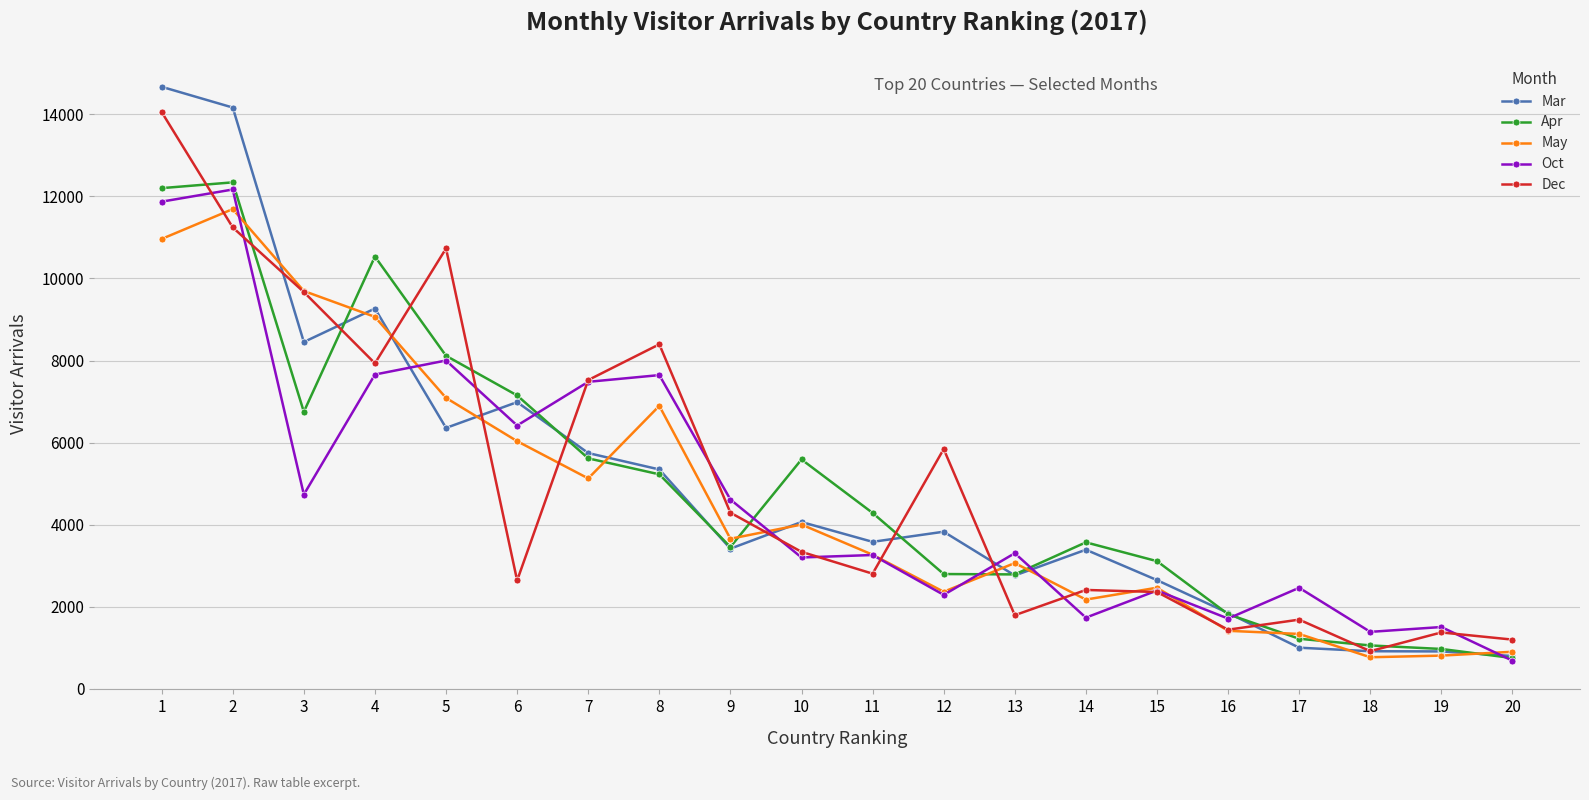

What is the sum of all May values?

92730